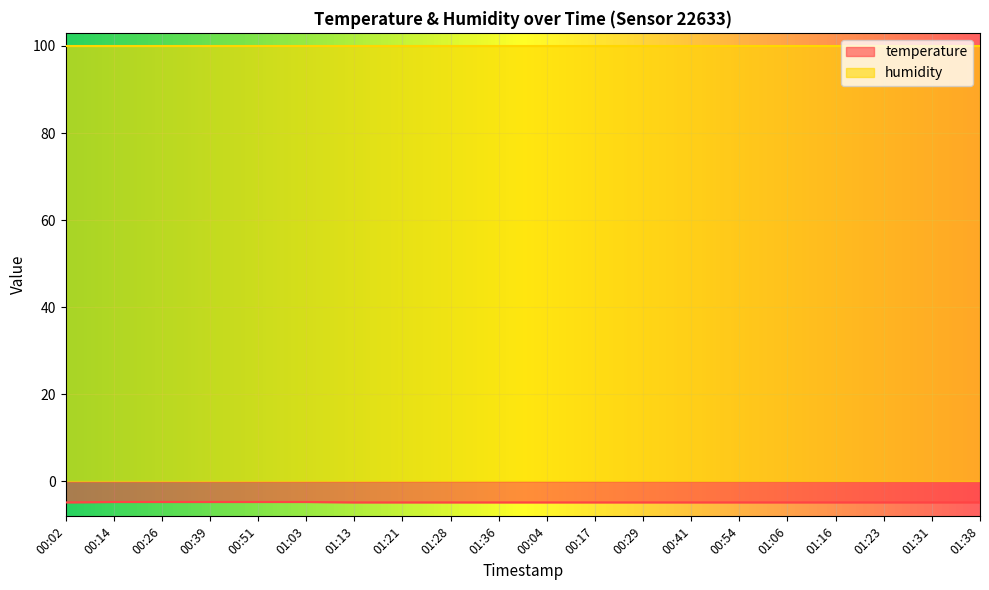

What is the label of the 1st point from the left?

00:02